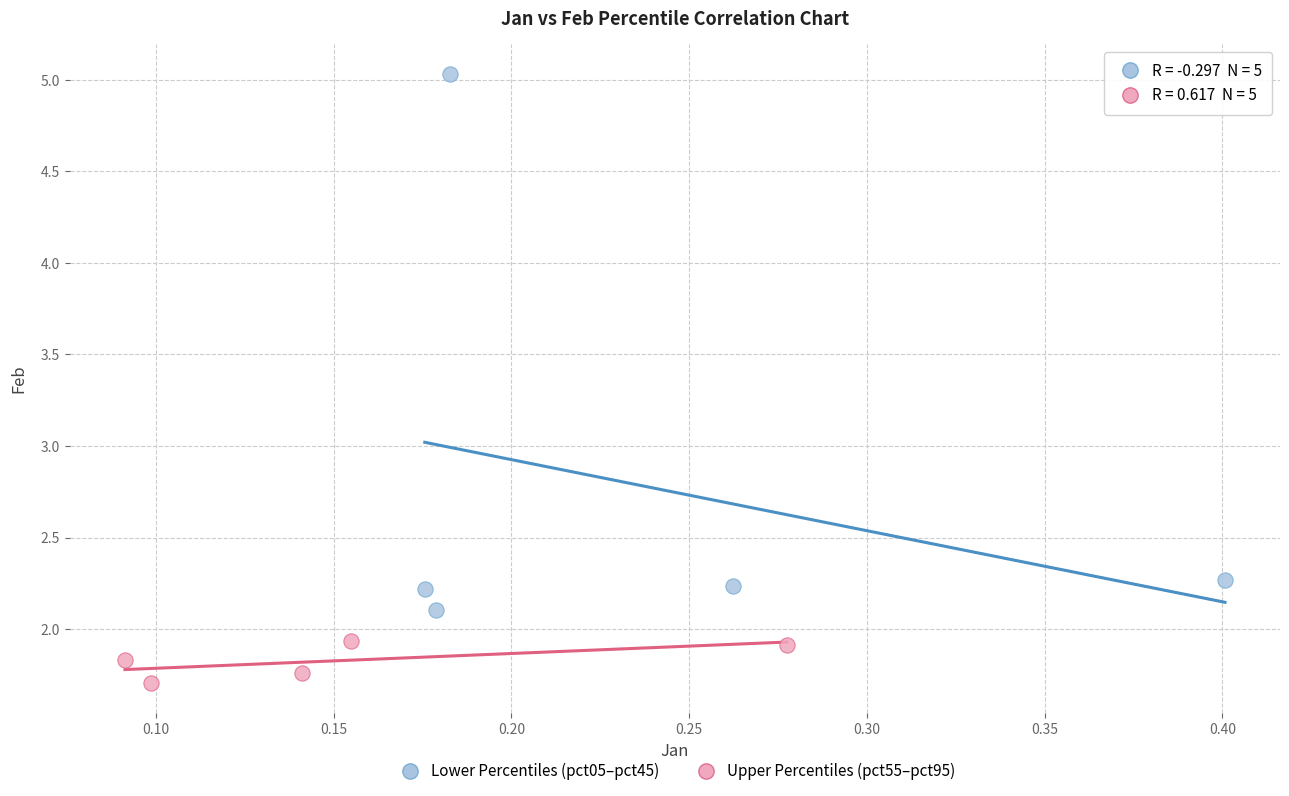

Which series reaches the maximum Y coordinate?

Lower Percentiles (pct05–pct45)